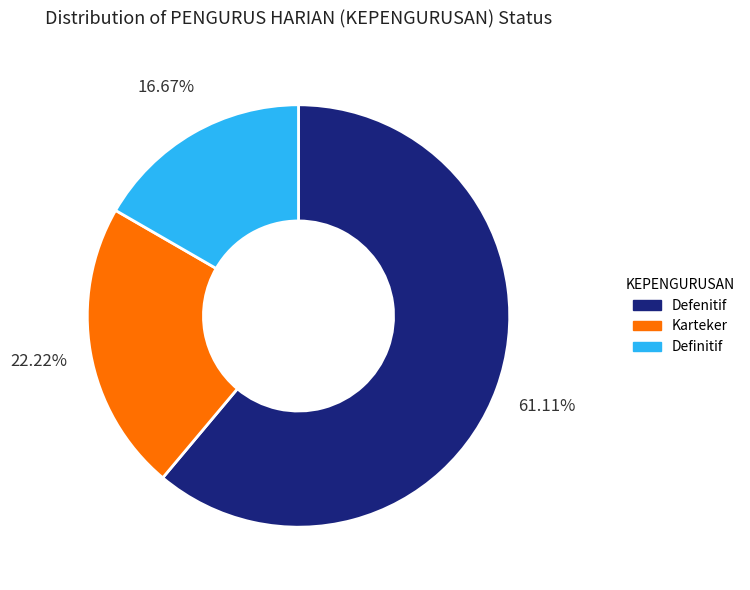

To the nearest percent, what percentage of the pie is Karteker?

22%